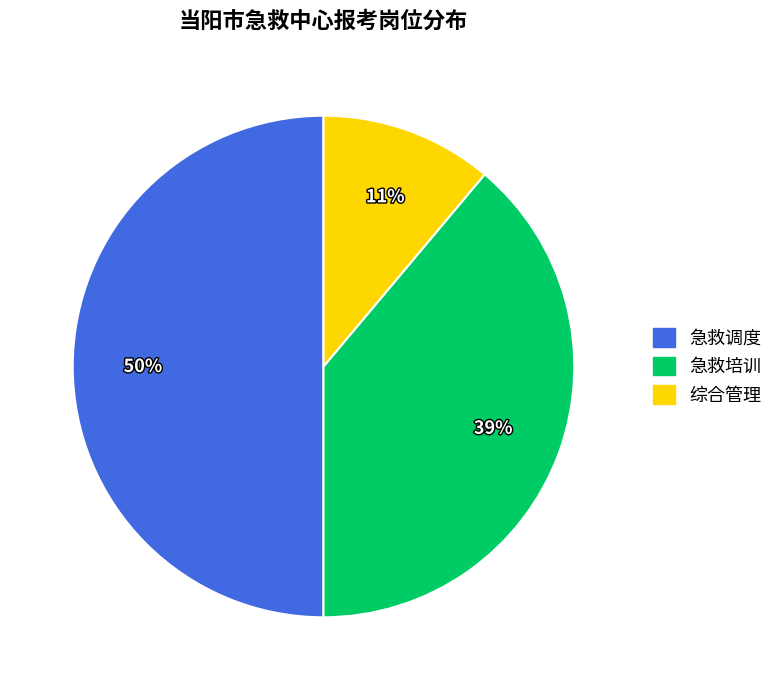

To the nearest percent, what is the average slice percentage?

33%